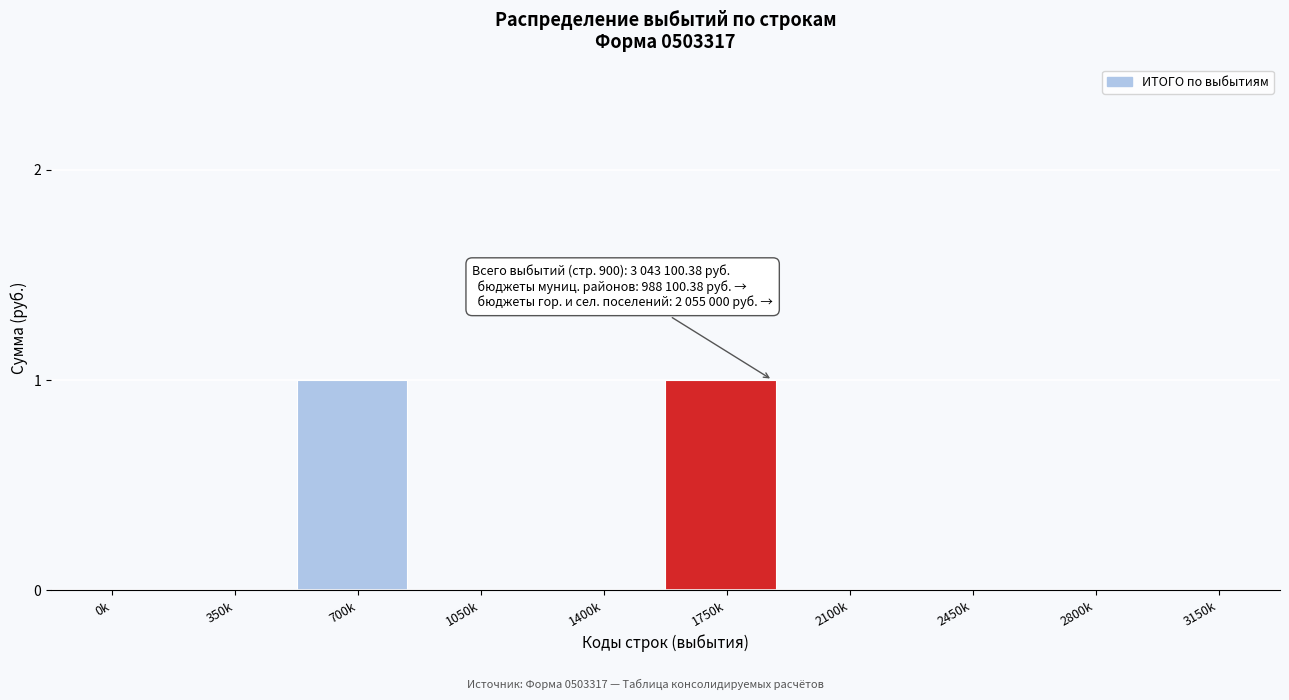

Reading left to right, transcribe all the data shown in this chart.

0k=0	350k=0	700k=1	1050k=0	1400k=0	1750k=1	2100k=0	2450k=0	2800k=0	3150k=0